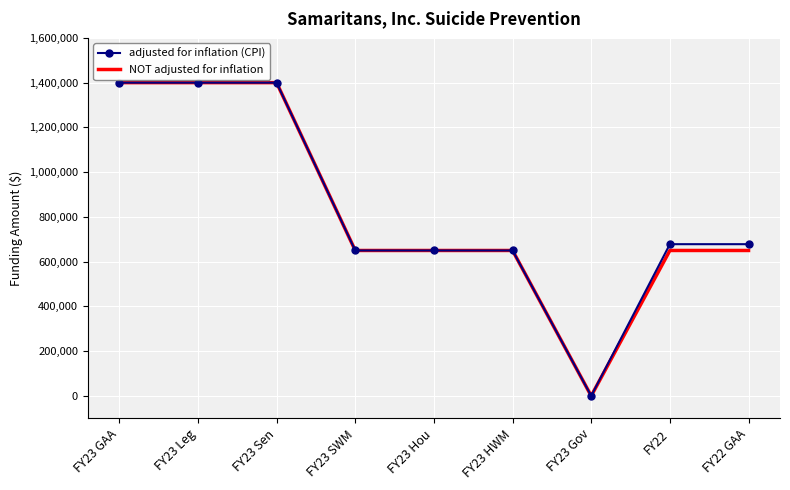

Which category has the lowest value across all series?

FY23 Gov